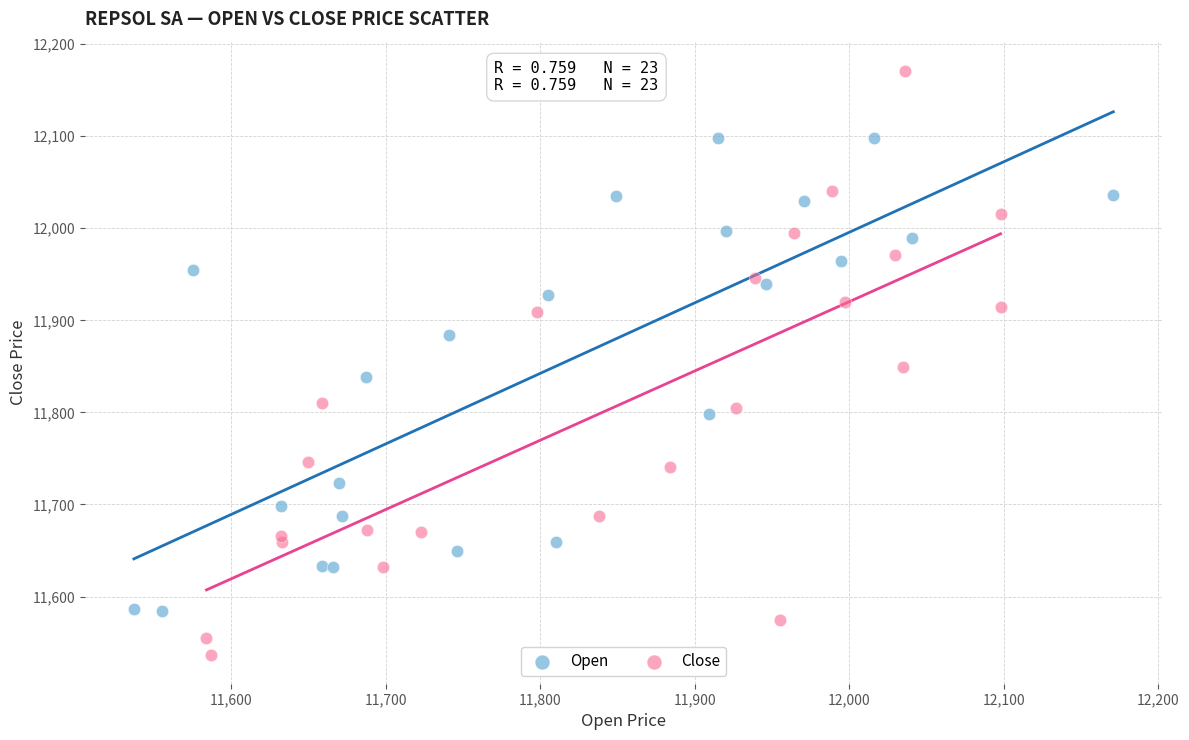

Which series contains the highest Y value?

Close